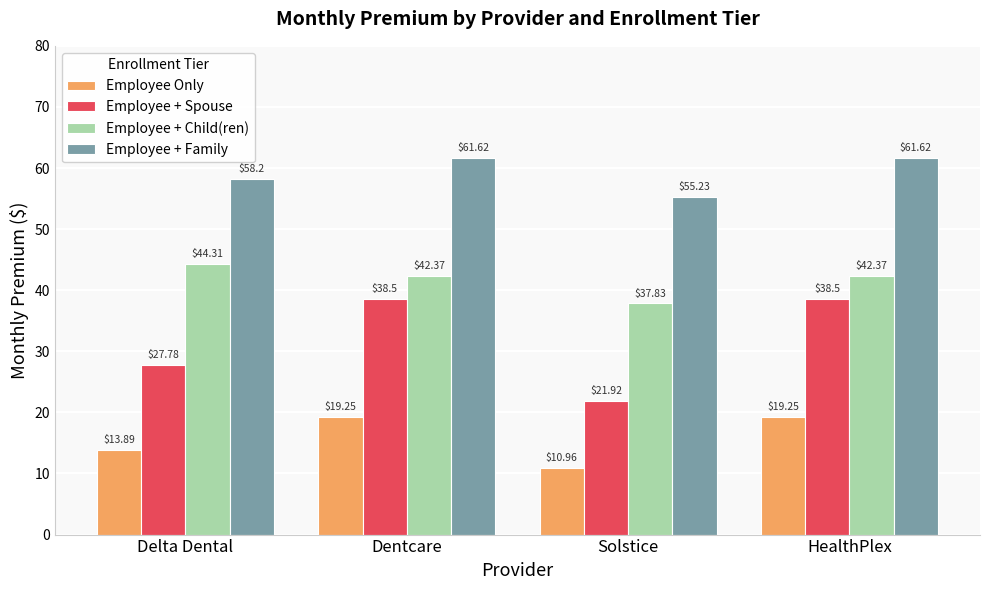

Which series has the widest spread of values?

Employee + Spouse